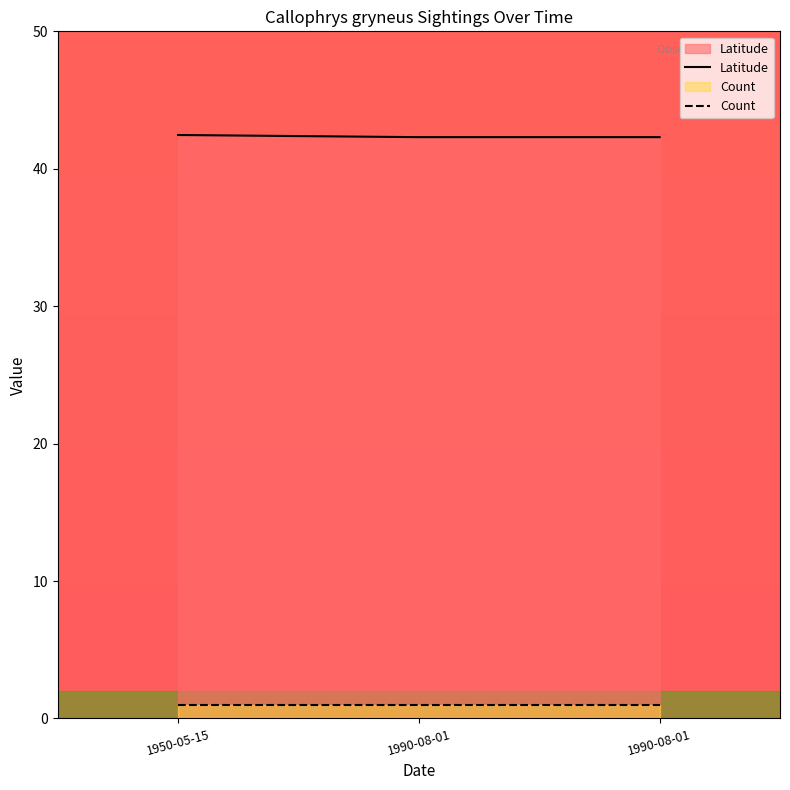

At which label is Count closest to 1?

1950-05-15